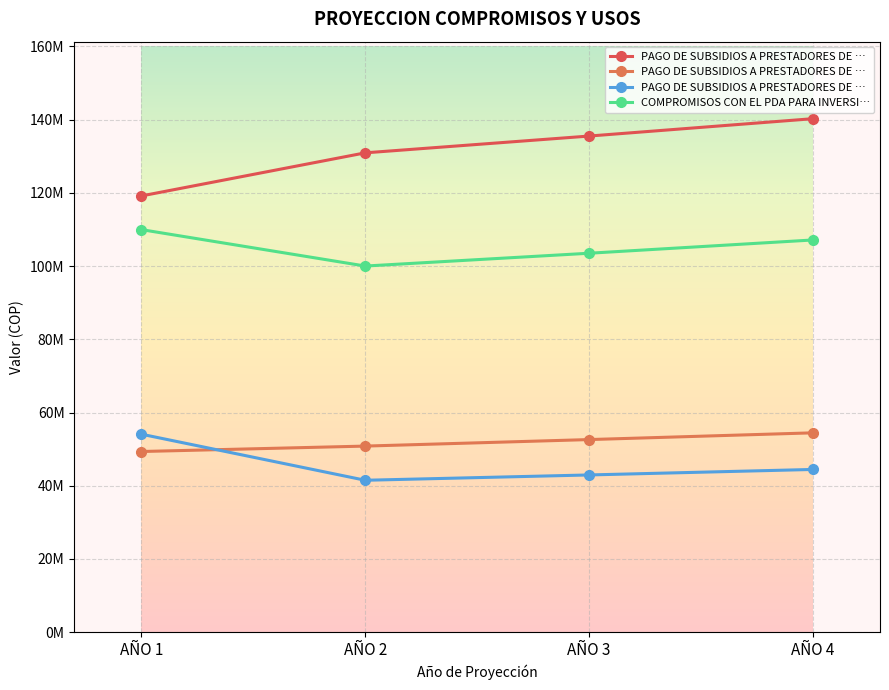

The value of PAGO DE SUBSIDIOS A PRESTADORES DE … at AÑO 2 is 41492512.0. True or false?

True